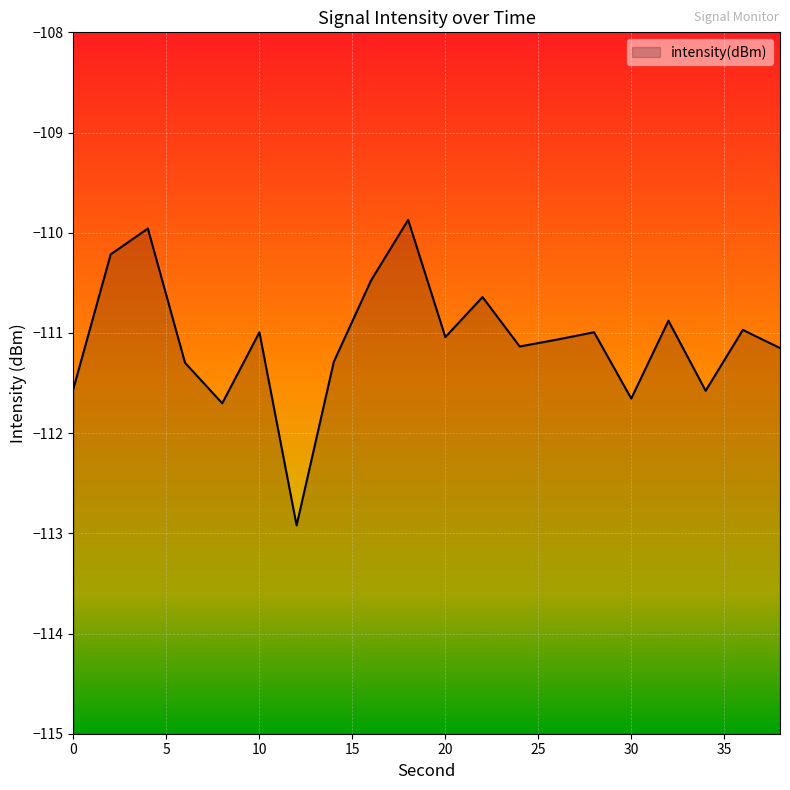

How many data points are less than -111?

11